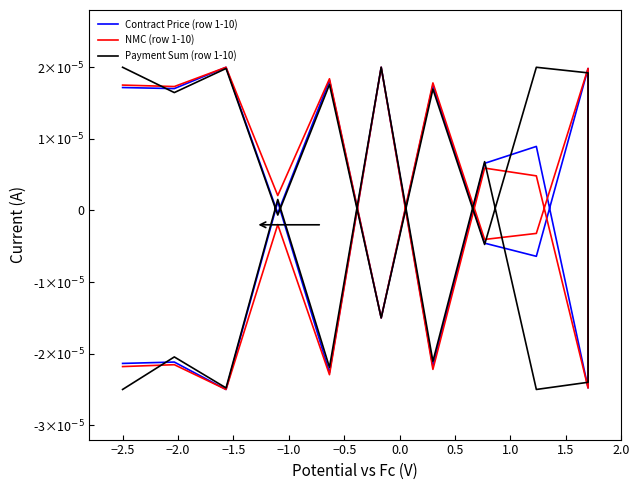

How many data points in NMC (row 1-10) are less than 0?

10